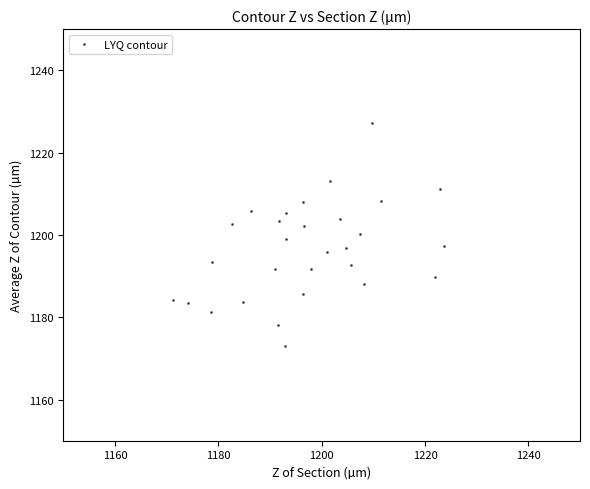

What is the range of Y values (max minus min)?

54.1